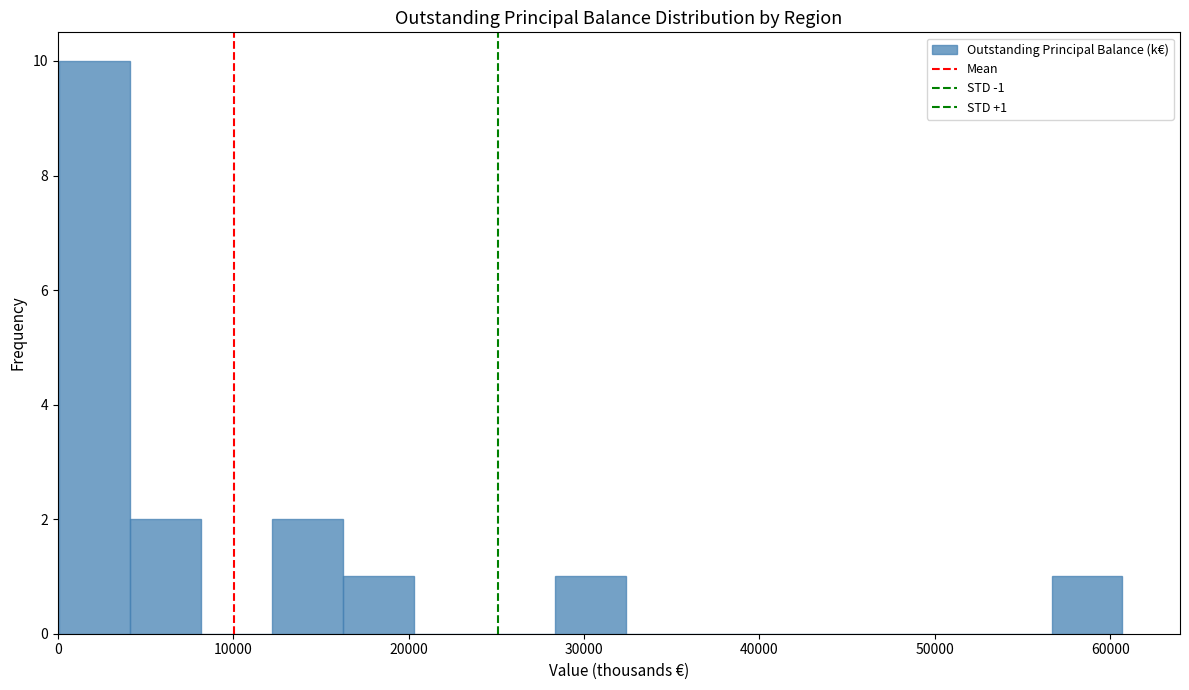

Which range on the x-axis has the tallest bar?

0 to 4000